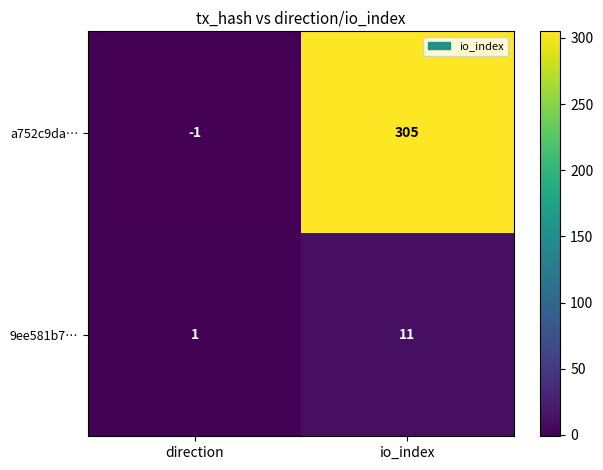

Is the value of 9ee581b7… at io_index greater than the value of a752c9da… at direction?

Yes